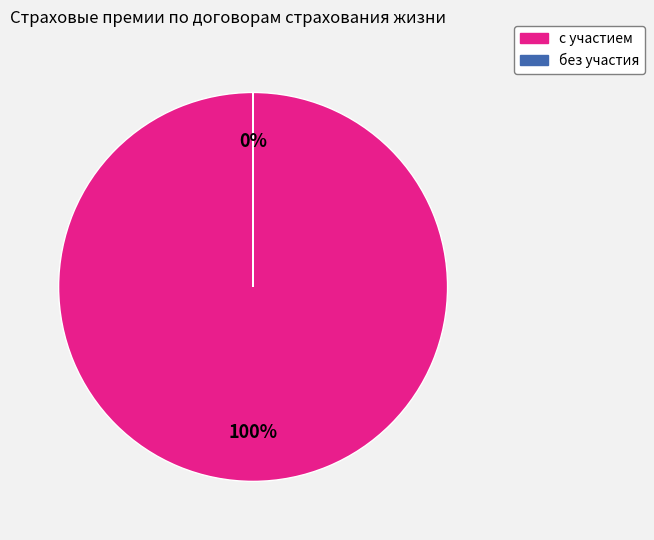

Which category accounts for the majority?

с участием страхователя в инвестиционном доходе